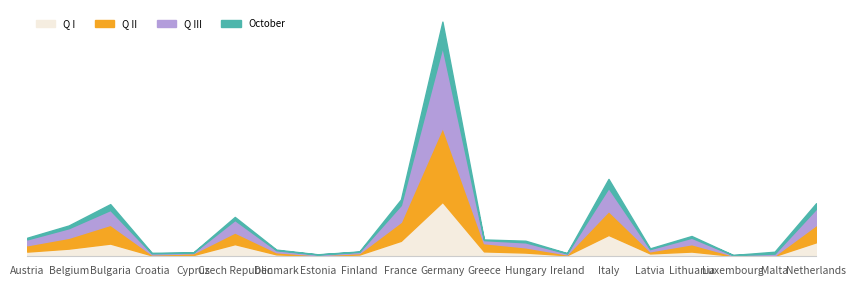

What is the difference between the highest and lowest values at Netherlands?

51948.0